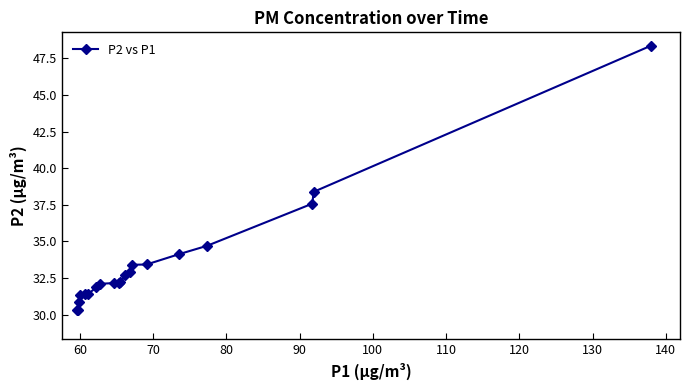

What is the value of the 7th point from the left?

31.9